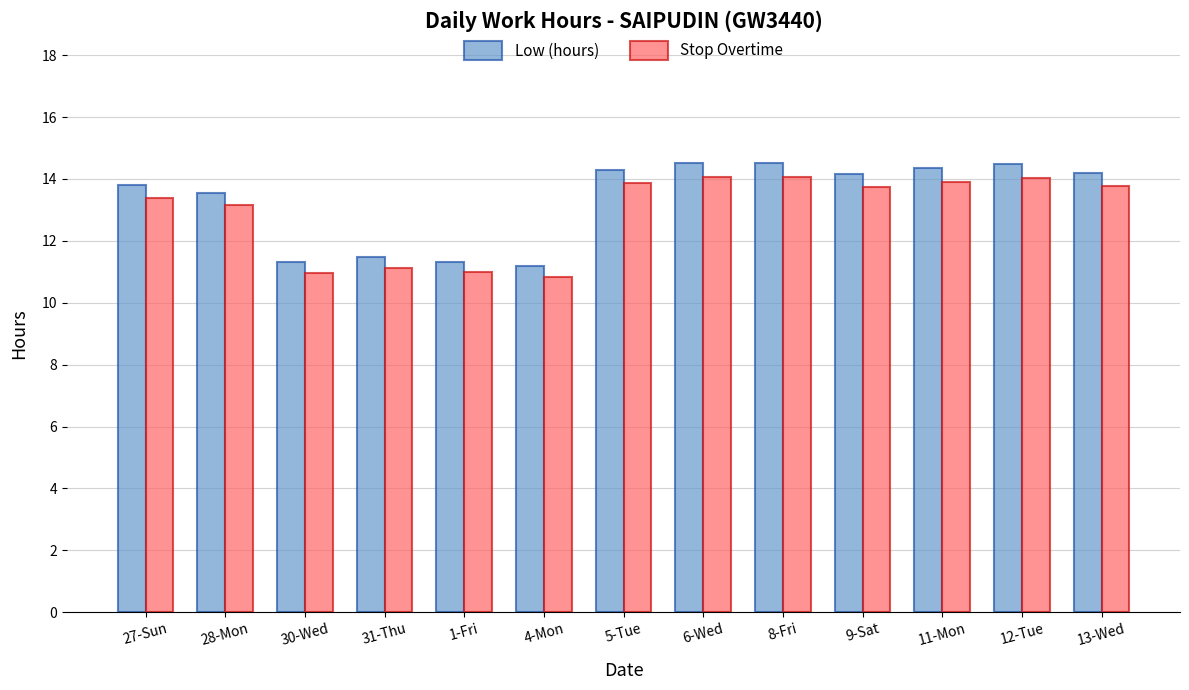

The value of Low (hours) at 1-Fri is 3.9. True or false?

False